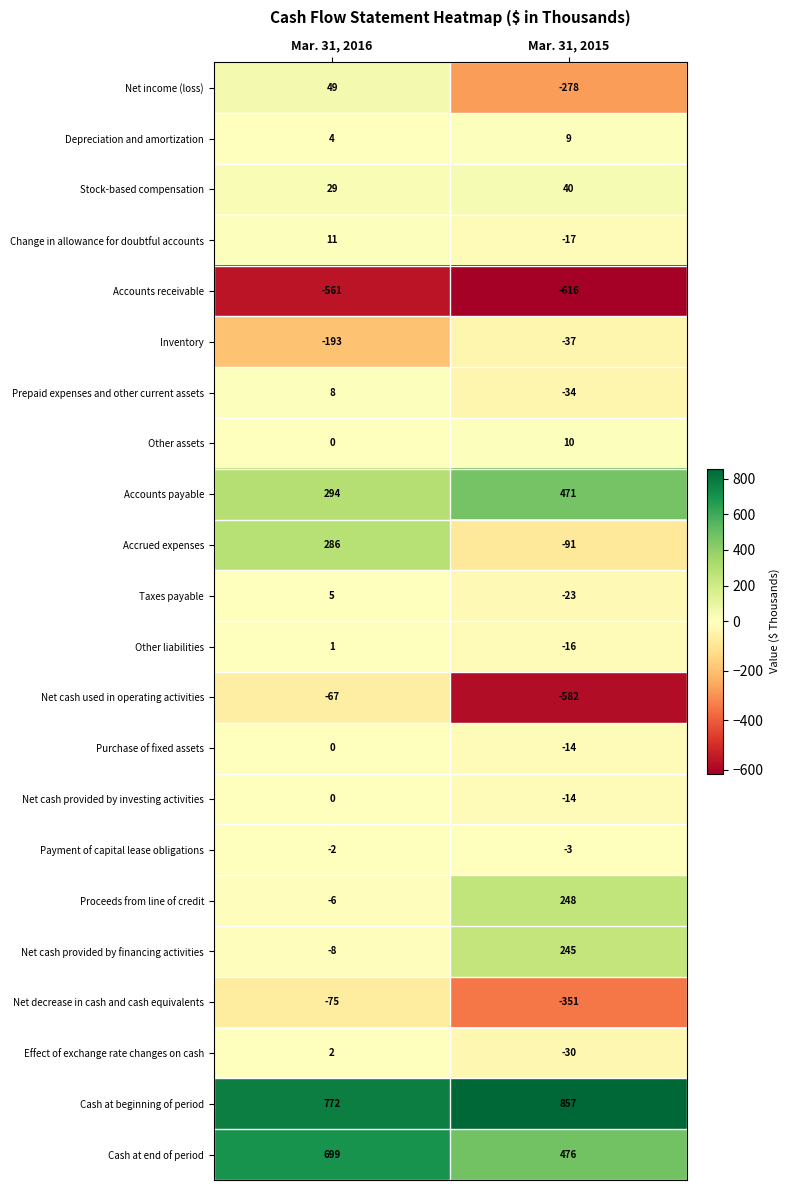

Which series has the largest total across all categories?

Cash at beginning of period